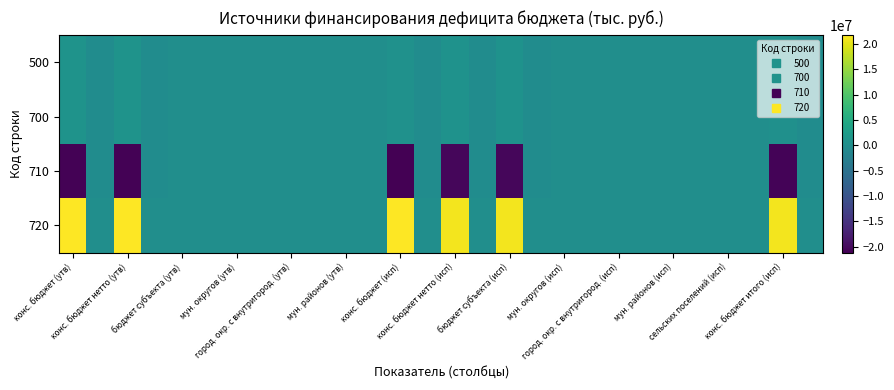

Reading left to right, what are all the values shown in this chart?

500: 921900.0	-304800.0	921900.0	-304800.0	0.0	0.0	0.0	0.0	0.0	0.0	0.0	0.0	617100.0	-304800.0	648565.5	-304800.0	648565.5	-304800.0	0.0	0.0	0.0	0.0	0.0	0.0	0.0	0.0	343765.5	-304800.0
700: 921900.0	-304800.0	921900.0	-304800.0	0.0	0.0	0.0	0.0	0.0	0.0	0.0	0.0	617100.0	-304800.0	648565.5	-304800.0	648565.5	-304800.0	0.0	0.0	0.0	0.0	0.0	0.0	0.0	0.0	343765.5	-304800.0
710: -20905600.0	-304800.0	-20905600.0	-304800.0	0.0	0.0	0.0	0.0	0.0	0.0	0.0	0.0	-21210400.0	-304800.0	-20473424.9	-304800.0	-20473424.9	-304800.0	0.0	0.0	0.0	0.0	0.0	0.0	0.0	0.0	-20778224.9	-304800.0
720: 21827500.0	0.0	21827500.0	0.0	0.0	0.0	0.0	0.0	0.0	0.0	0.0	0.0	21827500.0	0.0	21121990.4	0.0	21121990.4	0.0	0.0	0.0	0.0	0.0	0.0	0.0	0.0	0.0	21121990.4	0.0